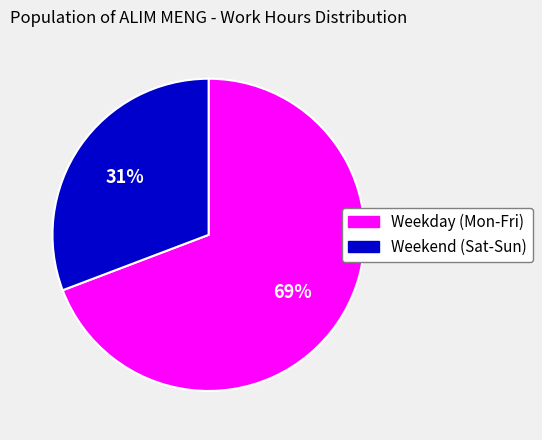

To the nearest percent, what is the difference between the largest and smallest slice percentages?

38%